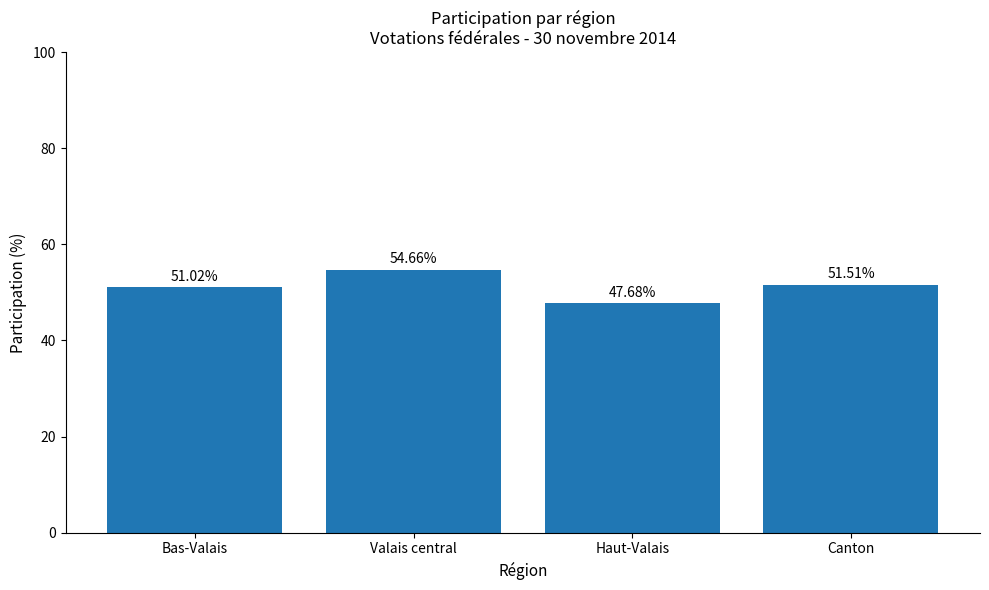

What is the value of the 2nd bar from the left?

54.7